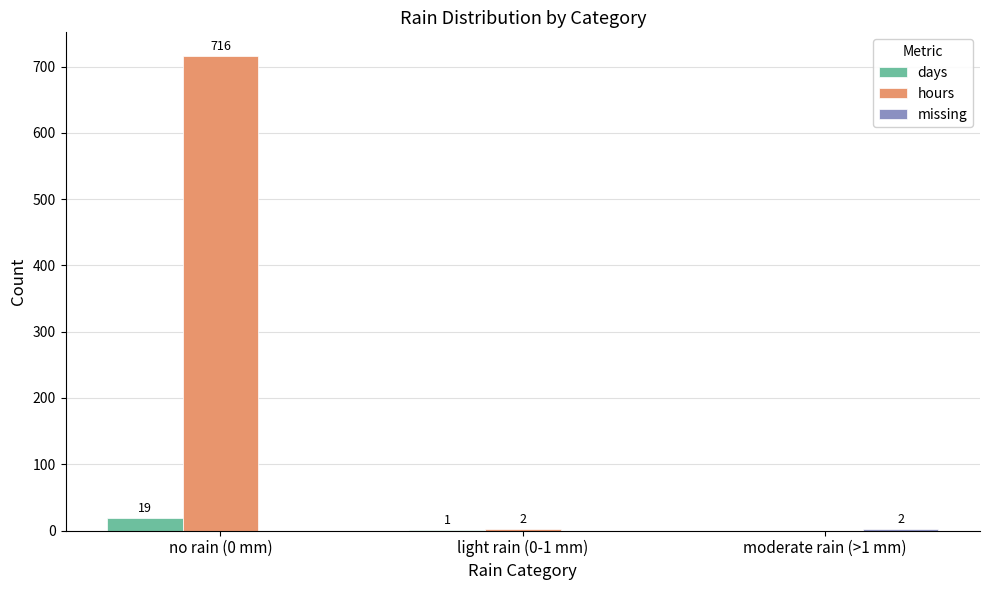

Which series changed the most between no rain (0 mm) and moderate rain (>1 mm)?

hours